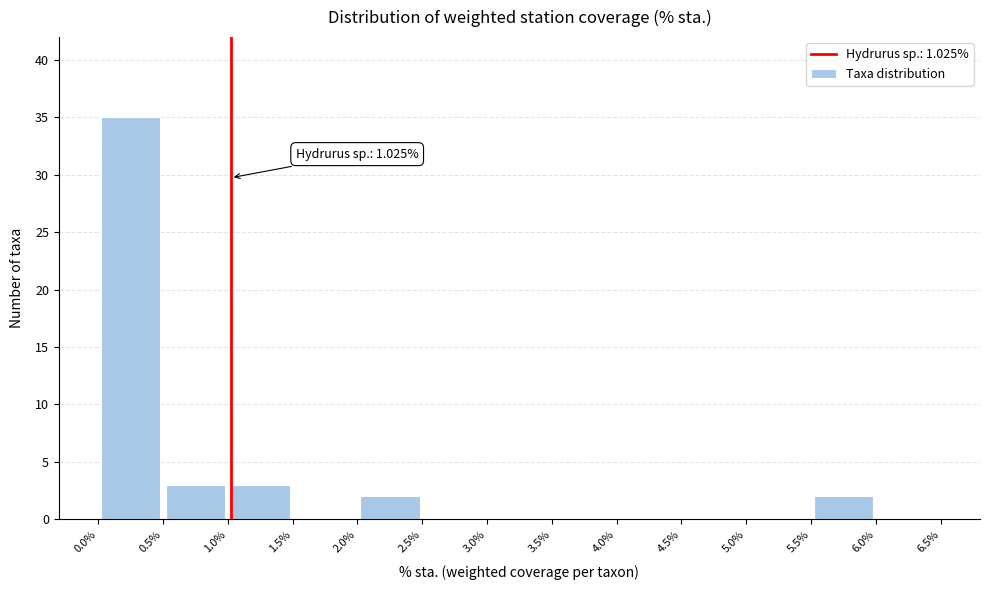

Which range on the x-axis has the tallest bar?

0.0% to 0.5%